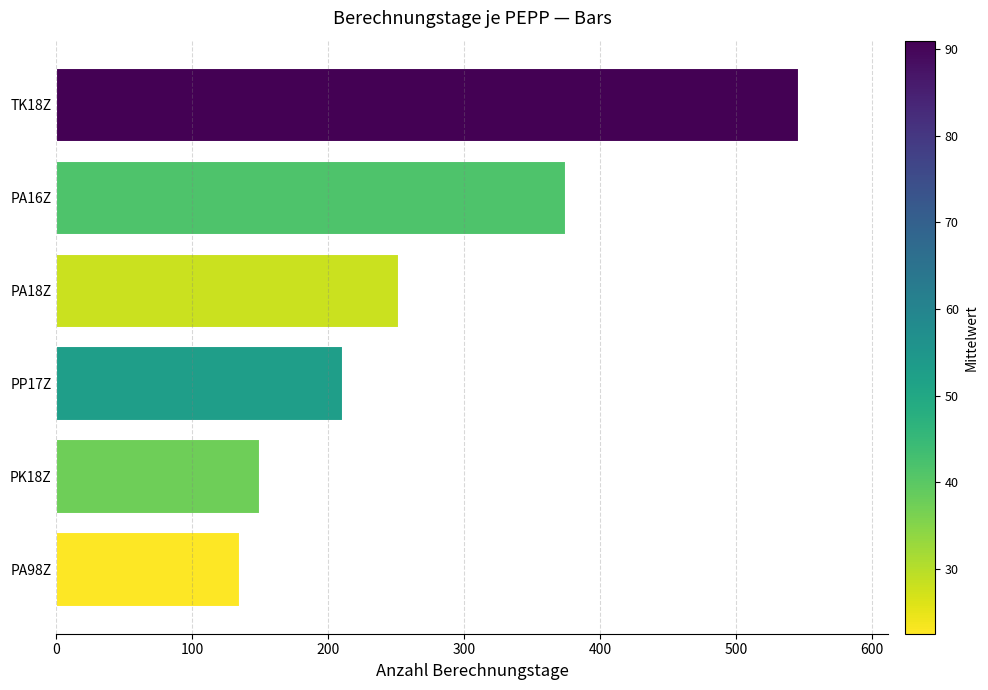

What is the change in value from PP17Z to PA18Z?

+41